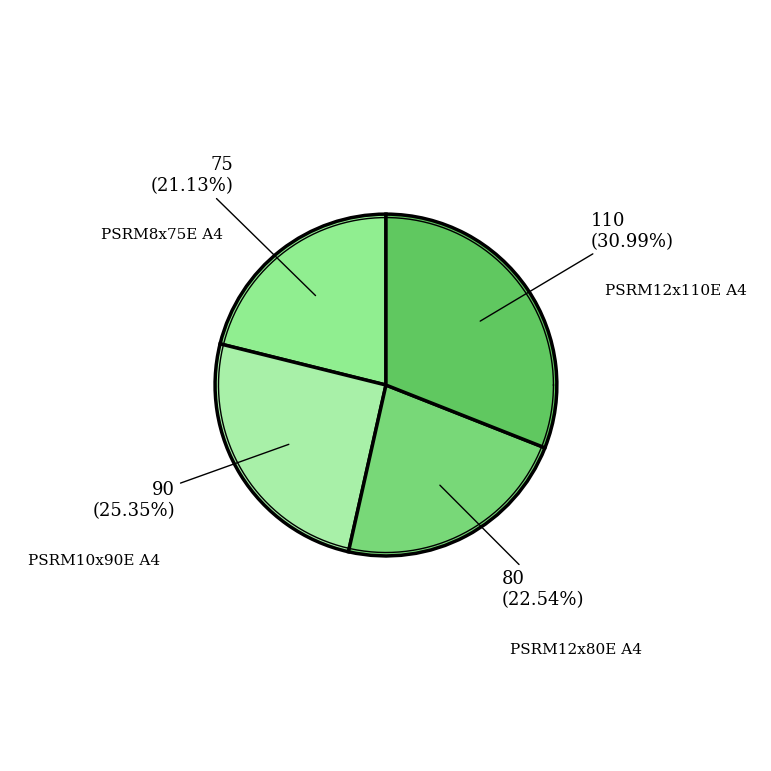

Is there a majority slice in this chart?

No